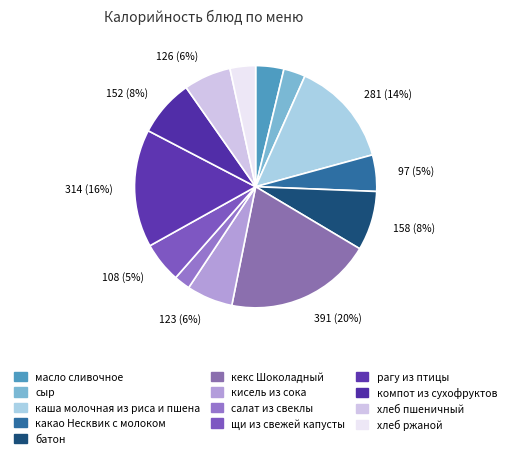

To the nearest percent, what is the difference between the largest and smallest slice percentages?

17%